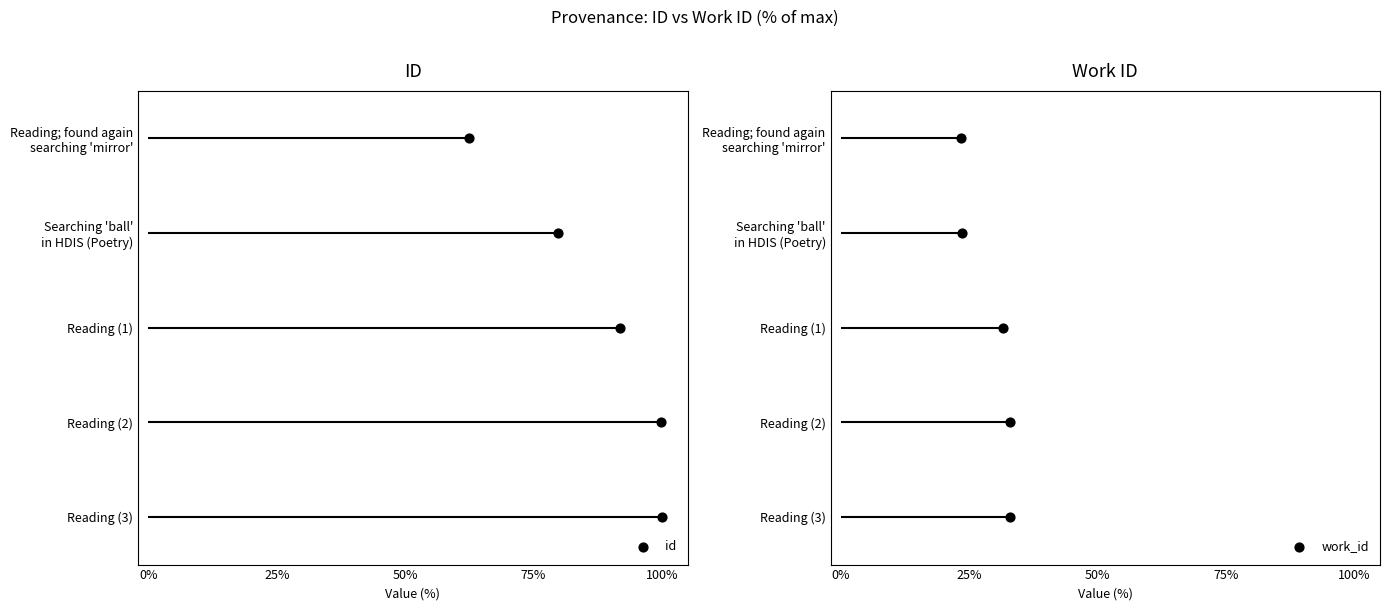

Which series has the widest spread of Y values?

id